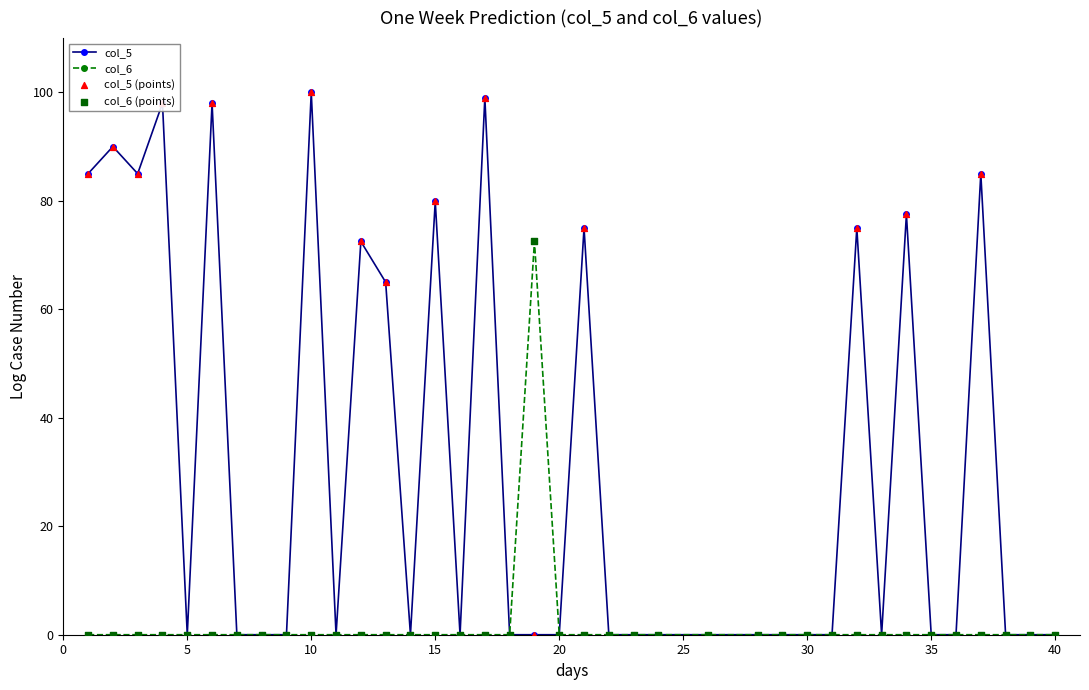

Which series has the largest total across all categories?

col_5